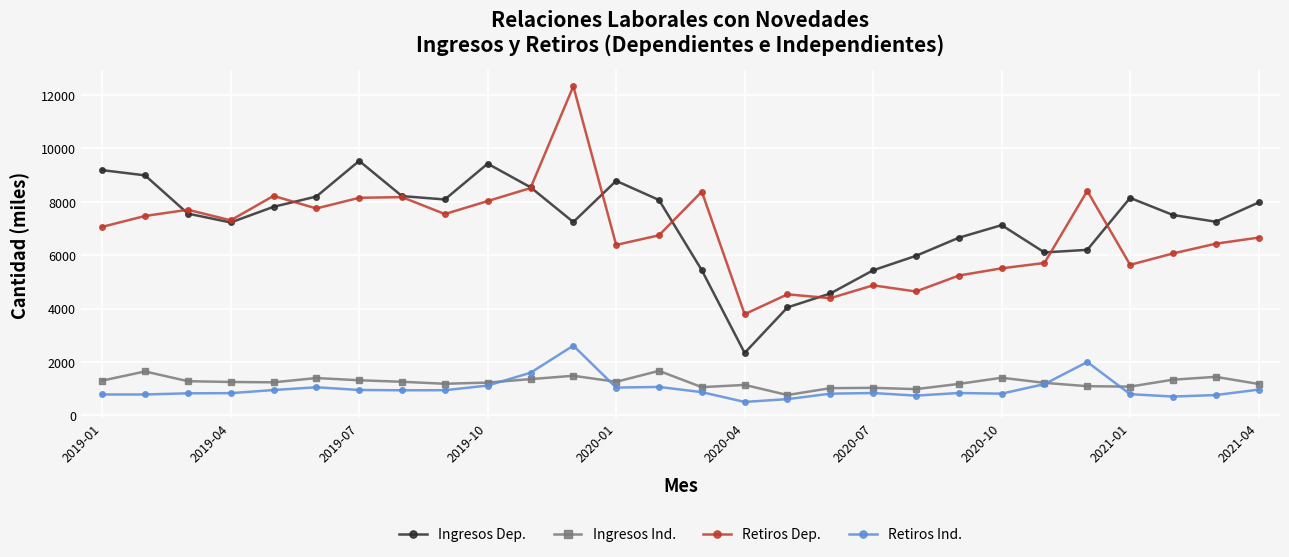

How many values in the Ingresos Dep. series are below 7555?

14